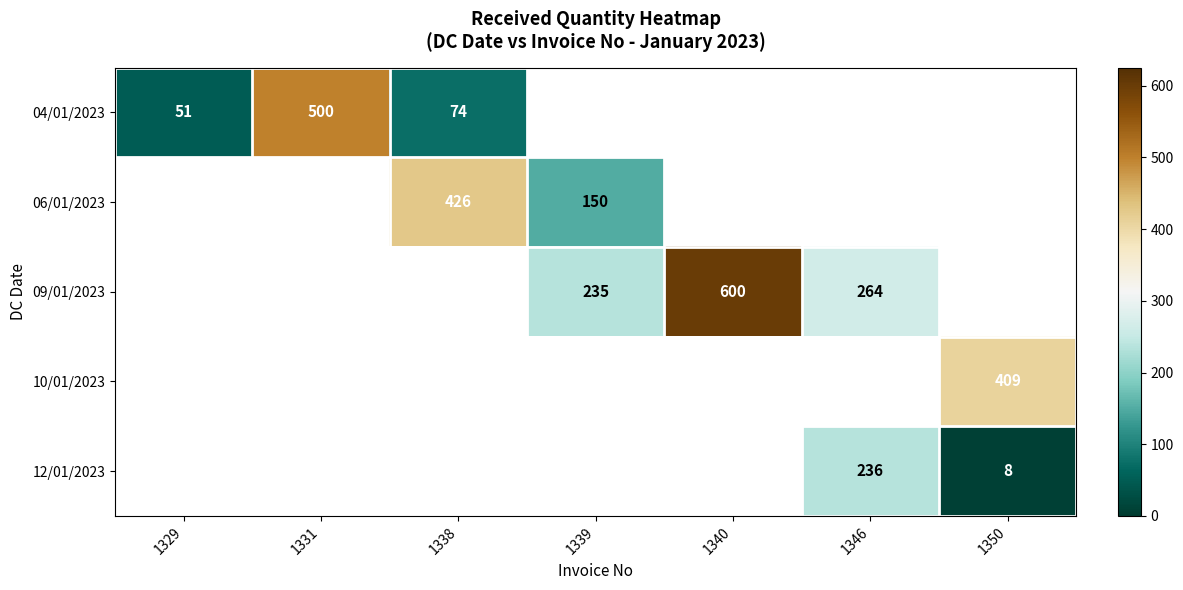

At which category does the chart reach its peak across all series?

1340